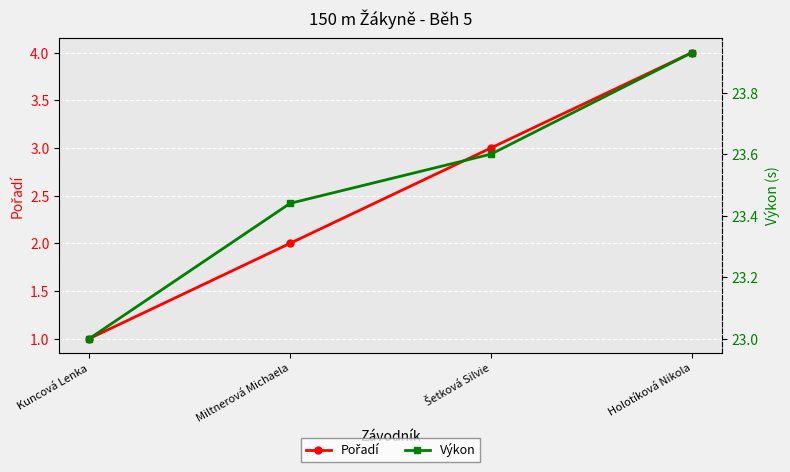

Reading right to left, what are all the values shown in this chart?

Pořadí: Holotíková Nikola=4.0	Šetková Silvie=3.0	Miltnerová Michaela=2.0	Kuncová Lenka=1.0
Výkon: Holotíková Nikola=23.9	Šetková Silvie=23.6	Miltnerová Michaela=23.4	Kuncová Lenka=23.0